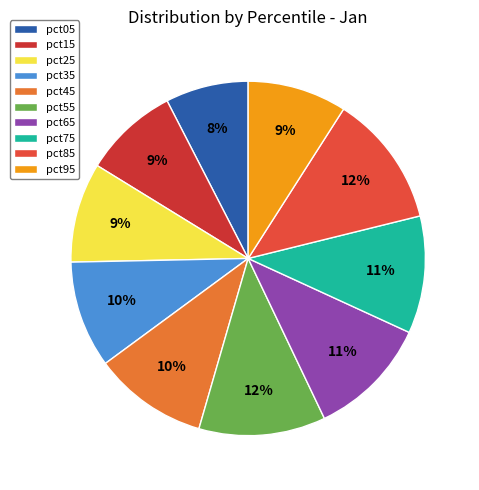

Which category has the smallest portion of the pie?

pct05